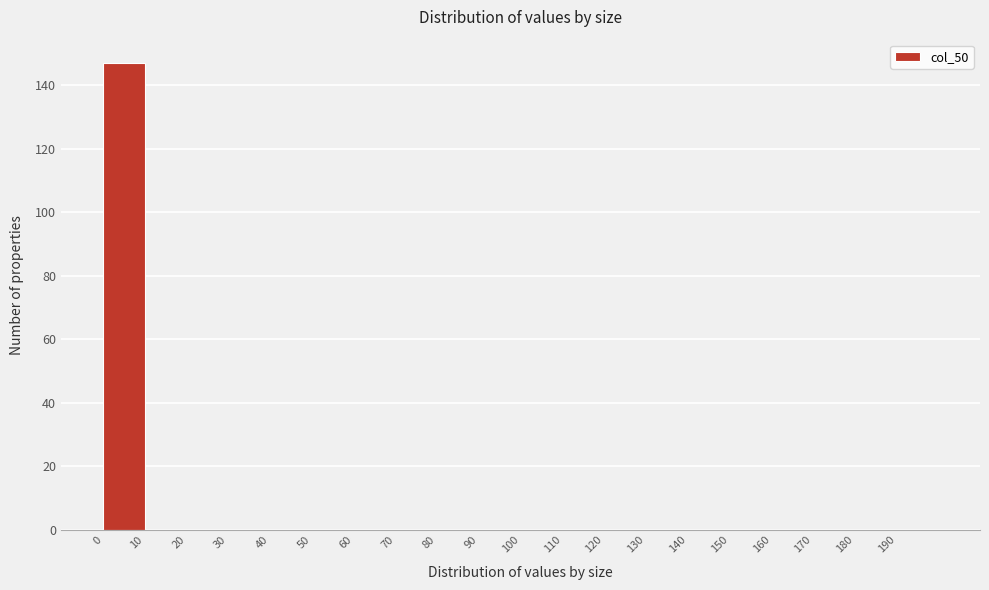

Which range on the x-axis has the tallest bar?

0 to 10